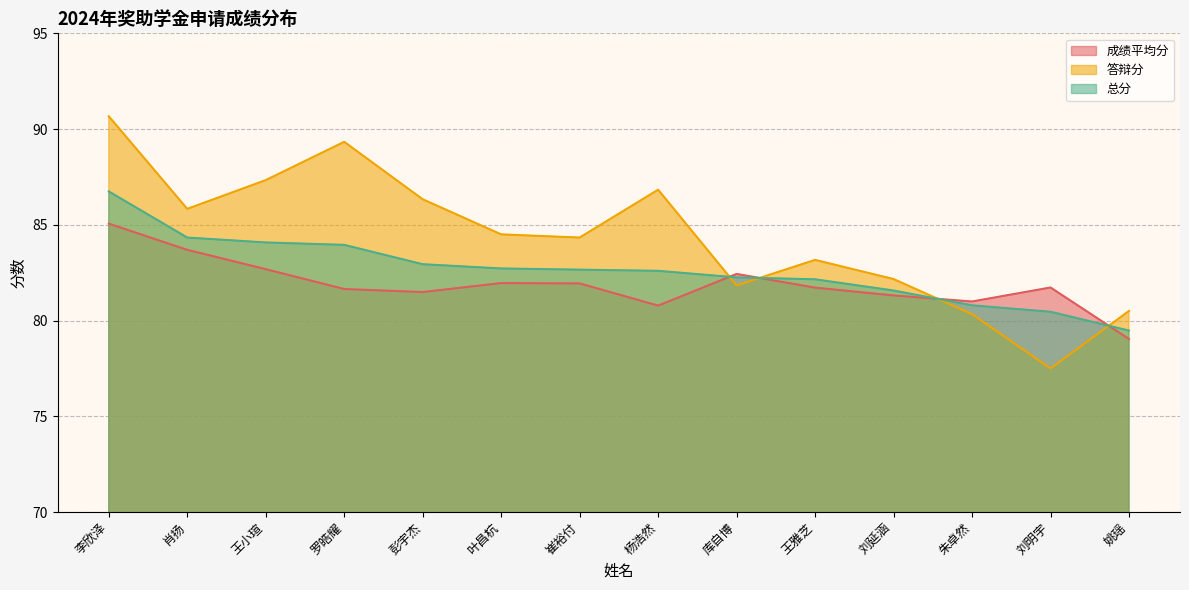

At which category is the sum across all series the highest?

李欣泽